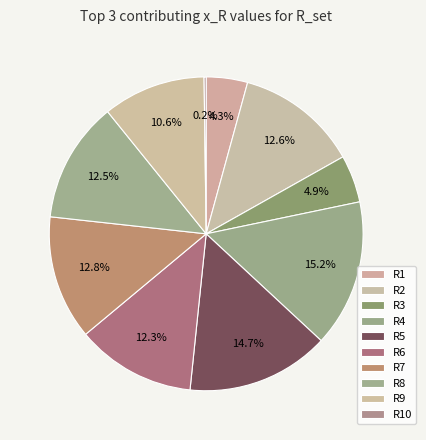

To the nearest percent, what is the combined percentage of R1 and R4?

19%